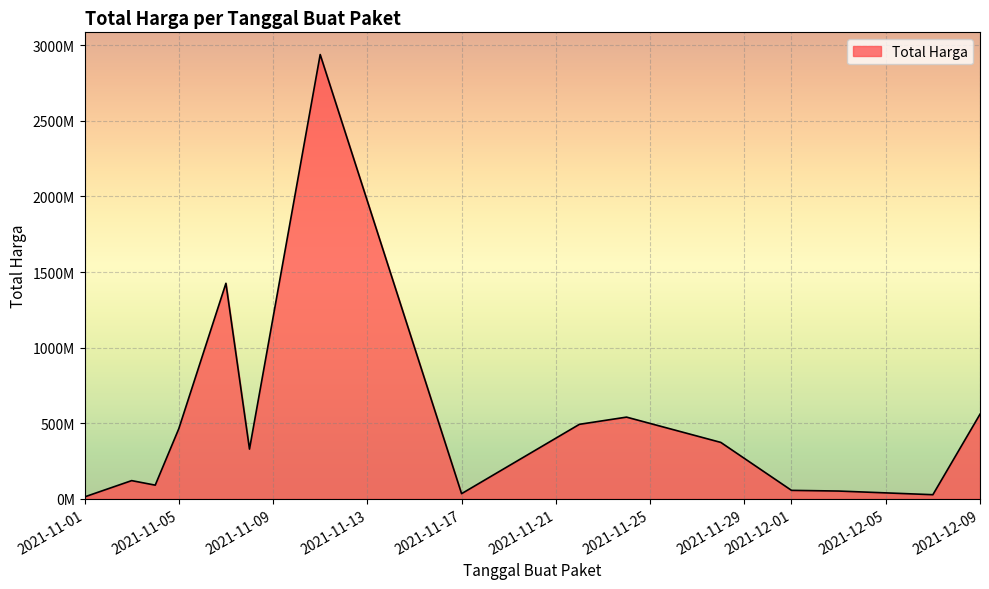

Is this an area chart (filled region under the line)?

Yes